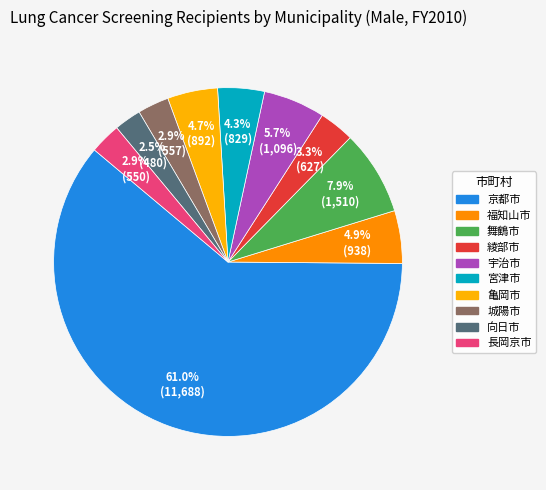

How many slices are in this pie chart?

10